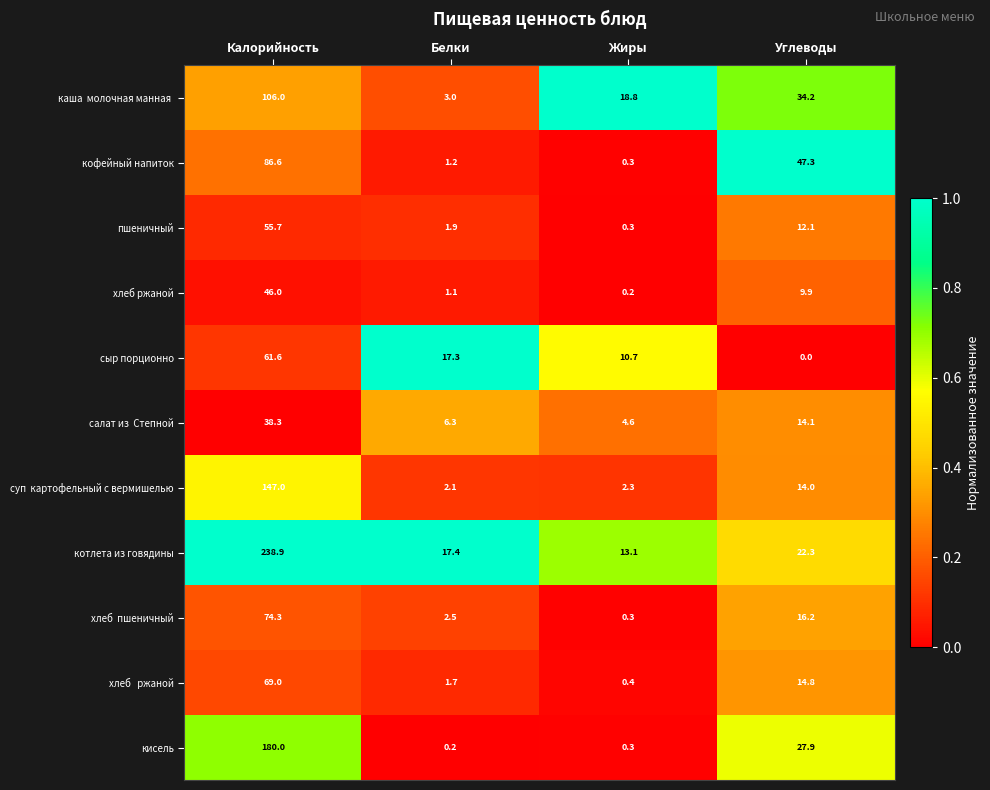

What is the total value across all series at Калорийность?

1103.4